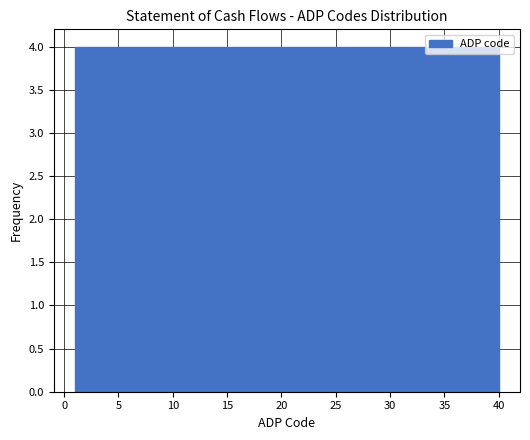

What is the height of the bar covering 16.6 to 20.5 on the x-axis? Neither the bar edges nor the heights are printed on the chart, so give them approximately, as read against the axes.

4